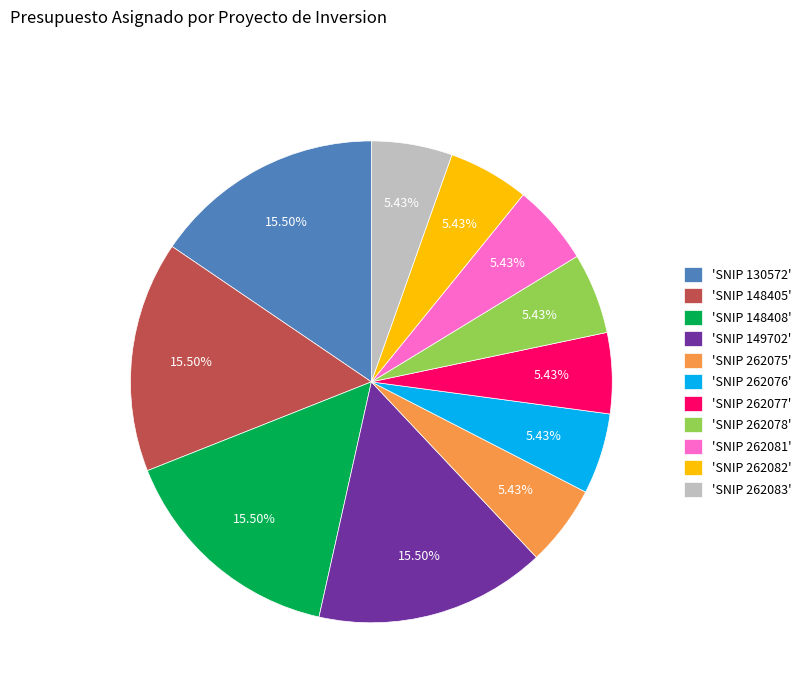

How many segments does this pie chart have?

11